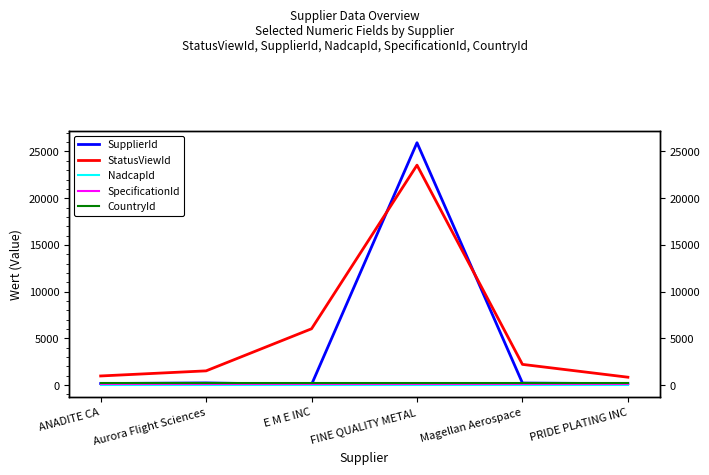

Which series has the widest spread of values?

SupplierId